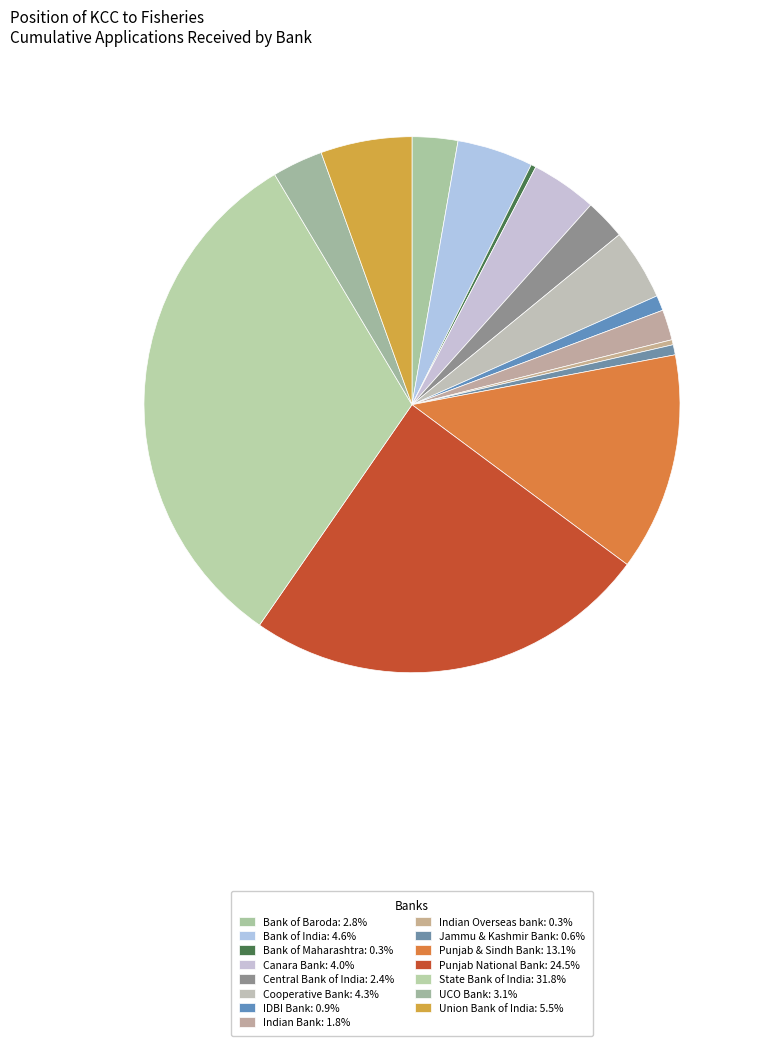

What percentage is the State Bank of India slice, to the nearest percent?

32%